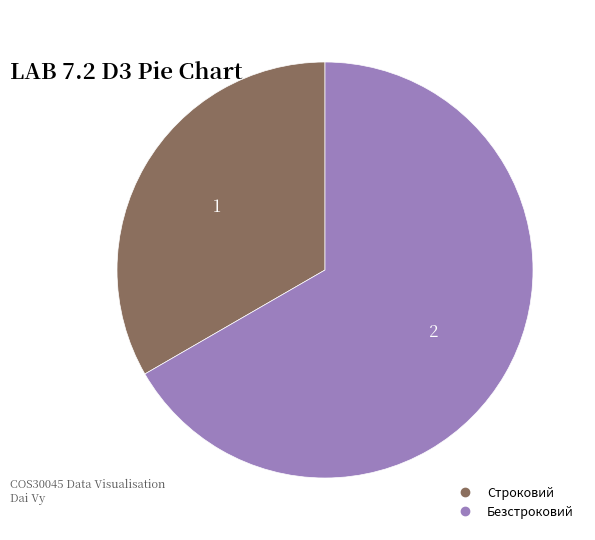

Is Строковий the majority of the pie?

No